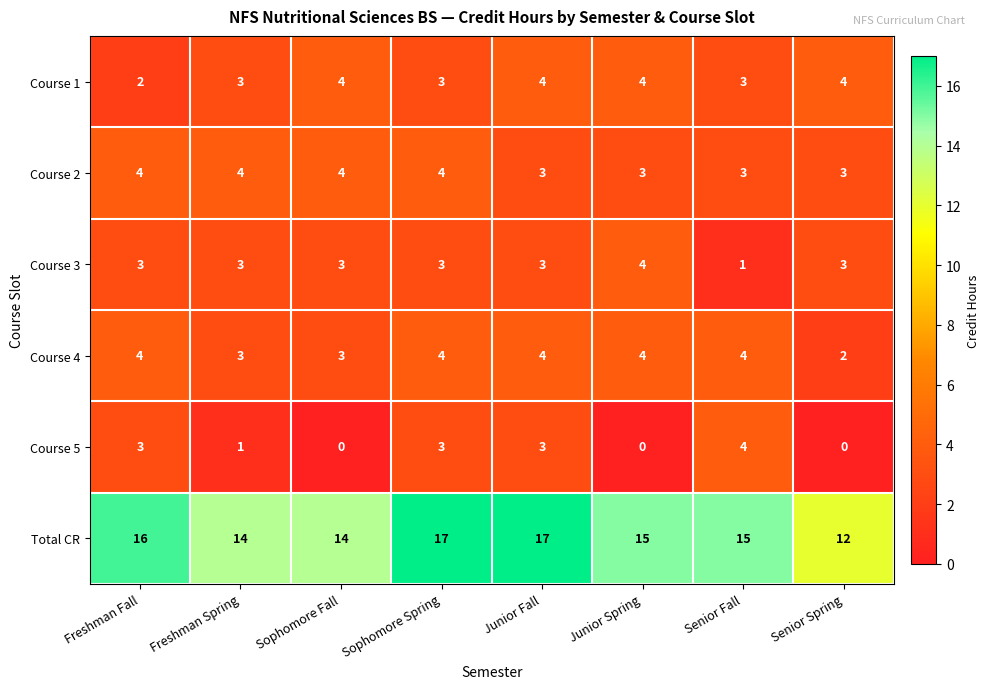

What is the sum of all Course 5 values?

14